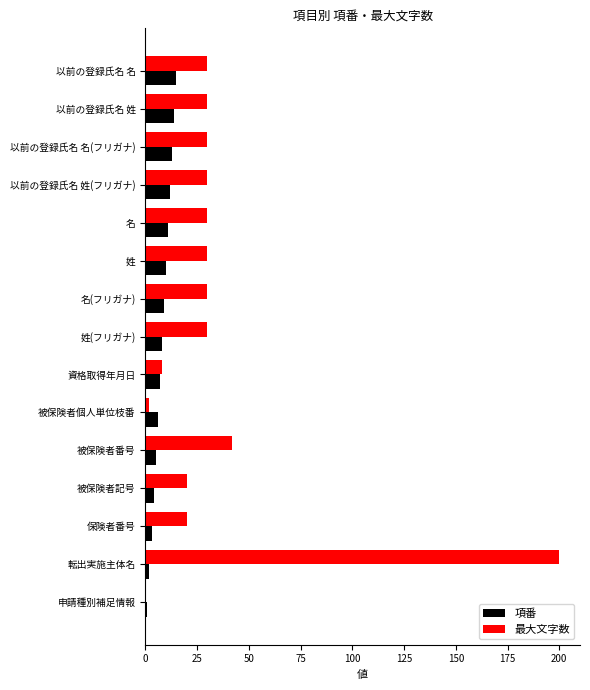

At which label is 最大文字数 closest to 100?

被保険者番号